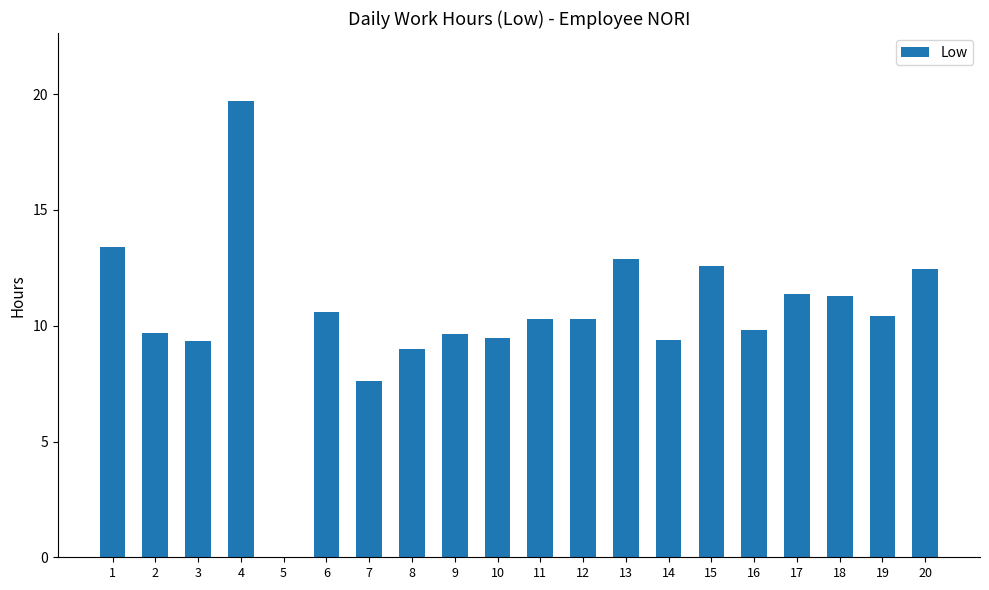

What is the difference between the values at 5 and 16?

9.8